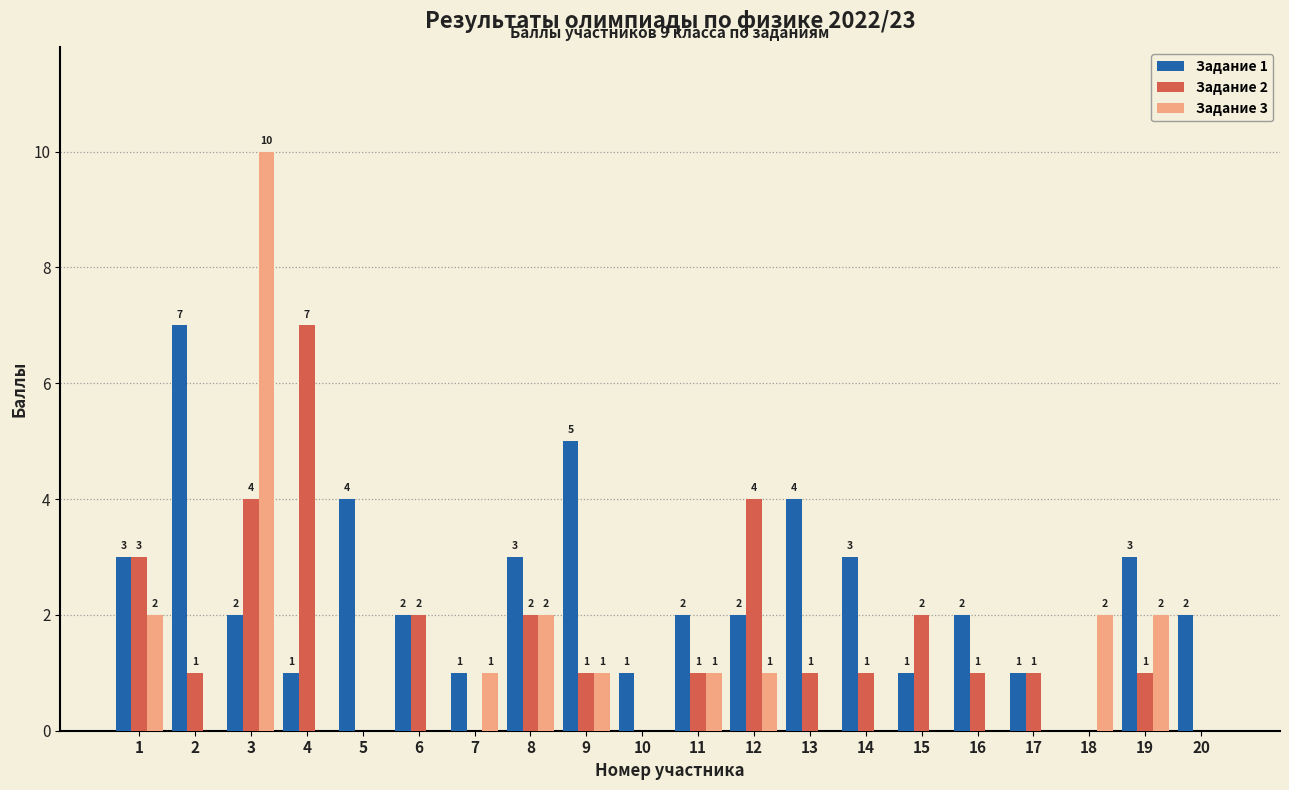

Reading left to right, what are all the values shown in this chart?

Задание 1: 1=3	2=7	3=2	4=1	5=4	6=2	7=1	8=3	9=5	10=1	11=2	12=2	13=4	14=3	15=1	16=2	17=1	18=0	19=3	20=2
Задание 2: 1=3	2=1	3=4	4=7	5=0	6=2	7=0	8=2	9=1	10=0	11=1	12=4	13=1	14=1	15=2	16=1	17=1	18=0	19=1	20=0
Задание 3: 1=2	2=0	3=10	4=0	5=0	6=0	7=1	8=2	9=1	10=0	11=1	12=1	13=0	14=0	15=0	16=0	17=0	18=2	19=2	20=0